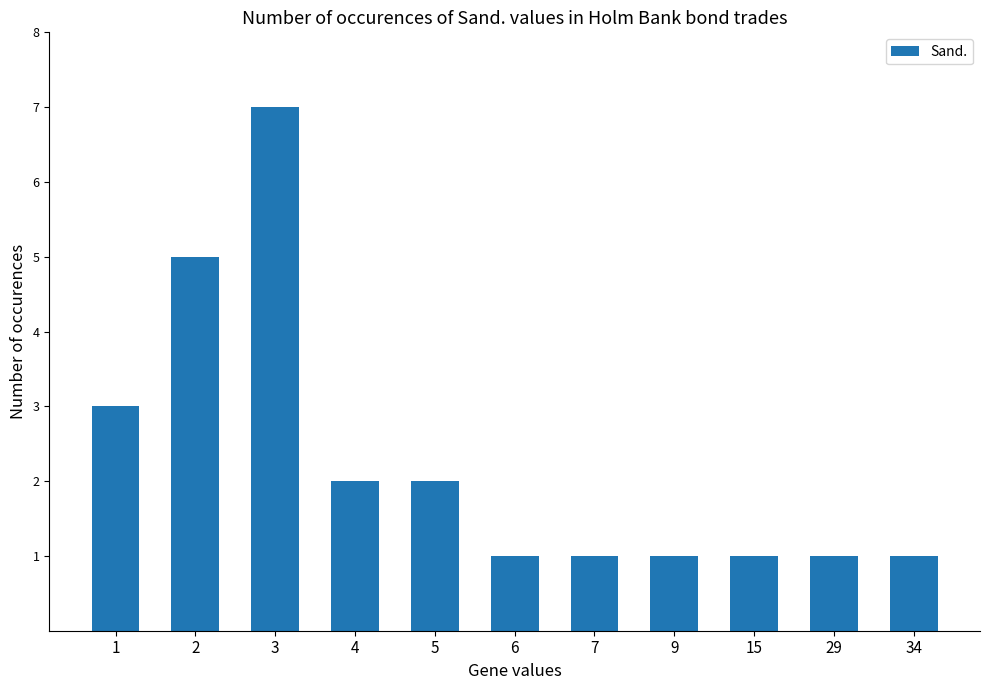

What is the maximum value shown in the chart?

7